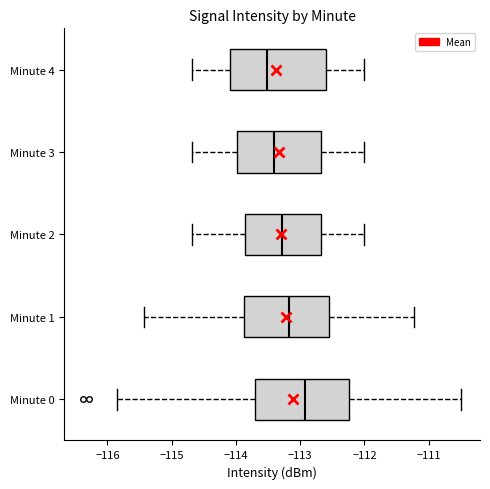

Which box's median line is the furthest to the left?

Minute 4